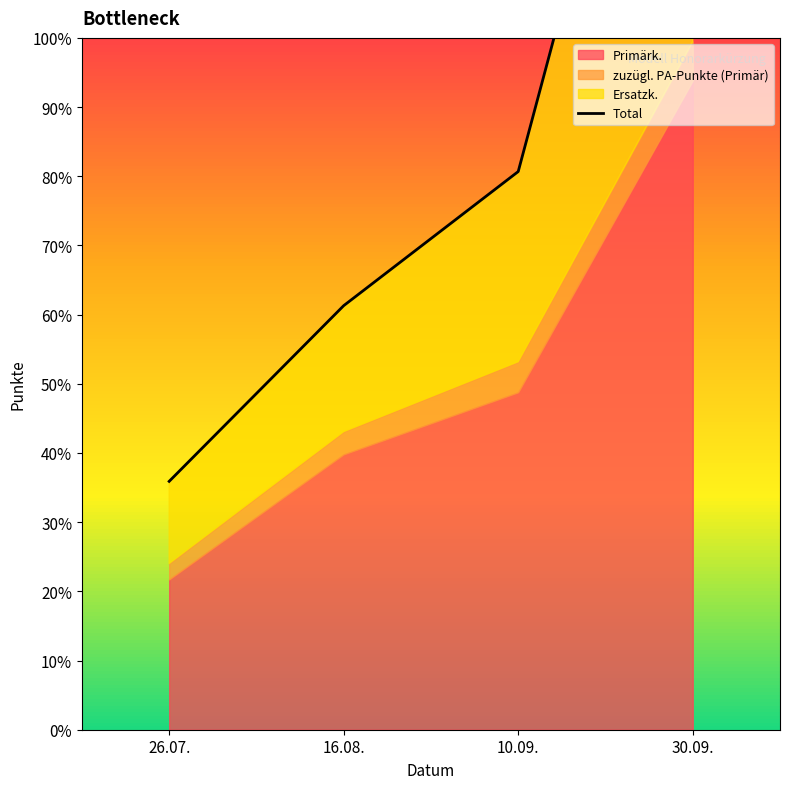

What position from the right is 16.08.?

3